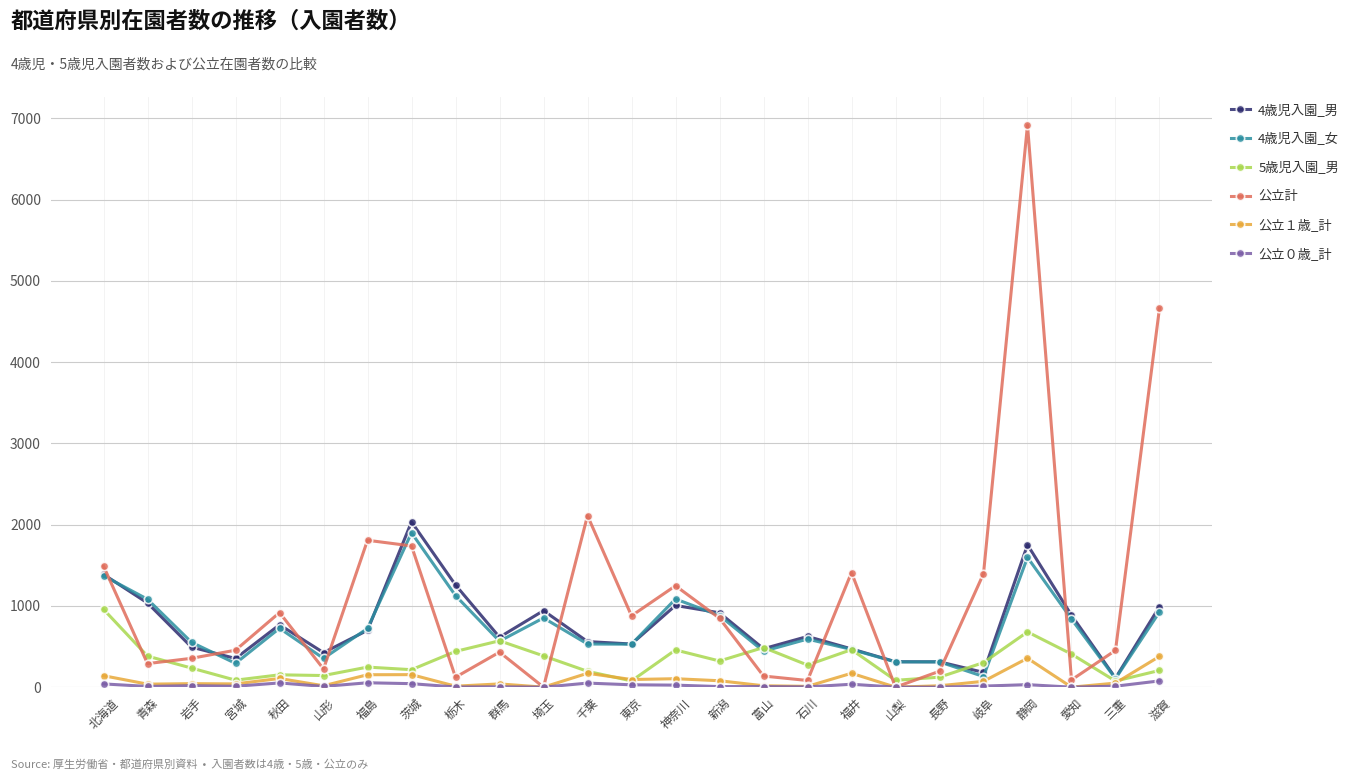

Which series has the widest spread of values?

公立計